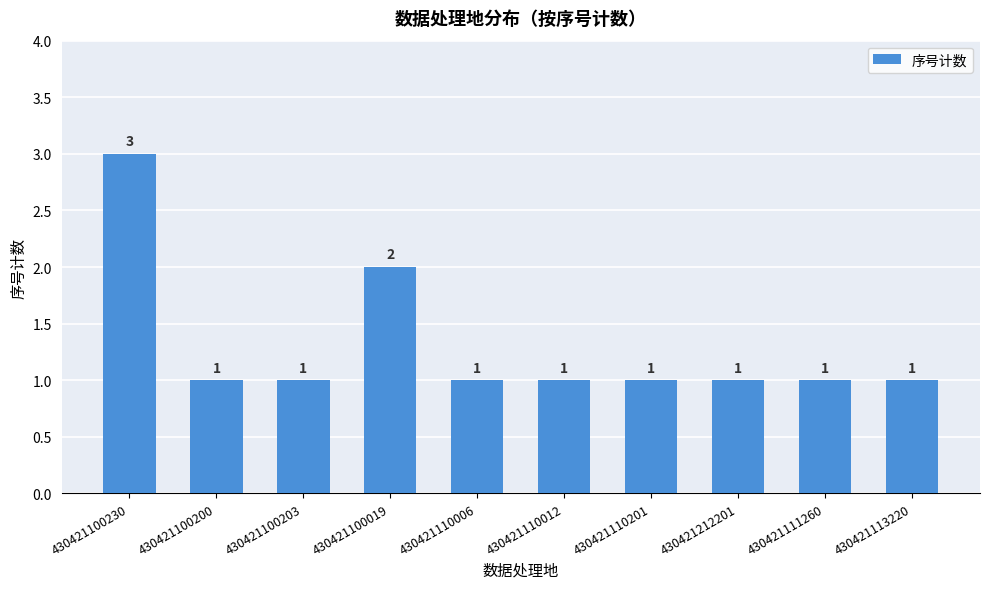

What is the sum of all values?

13